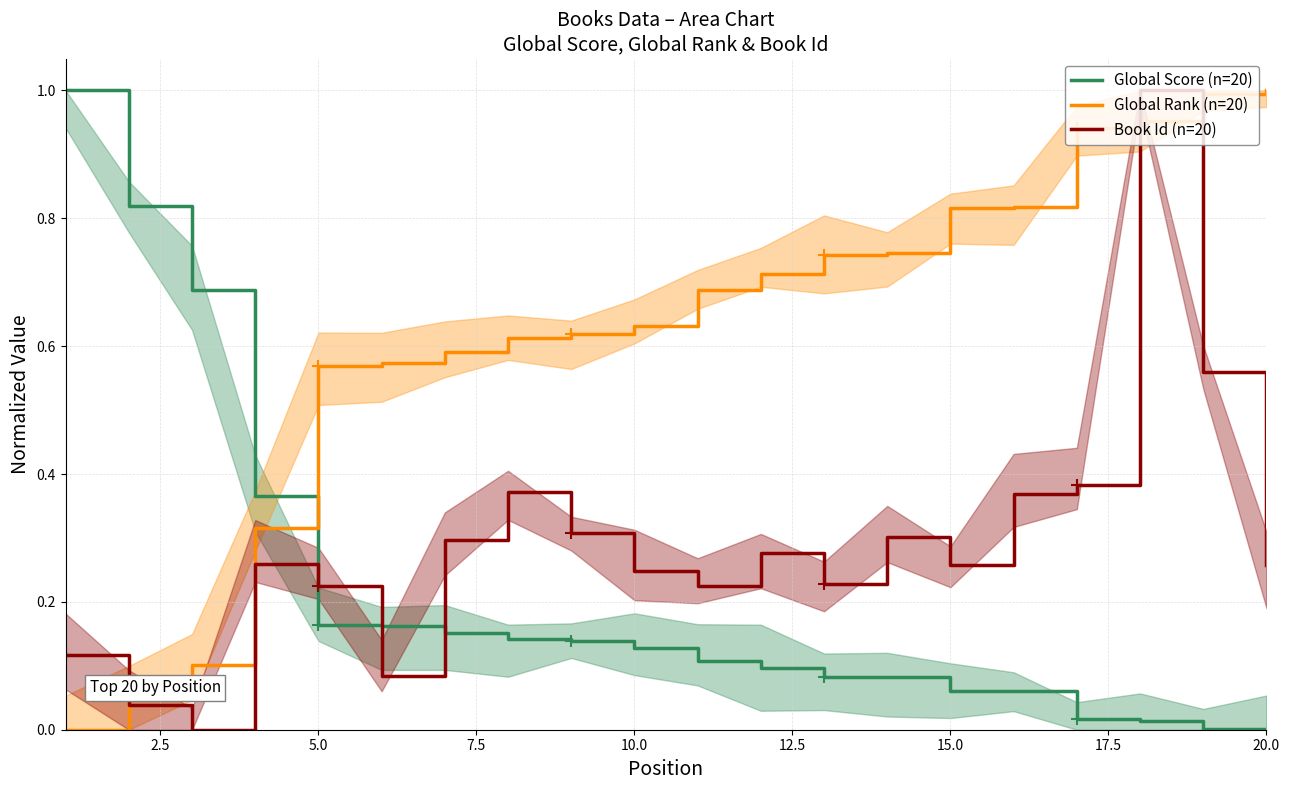

What is the greatest value displayed?

1.0